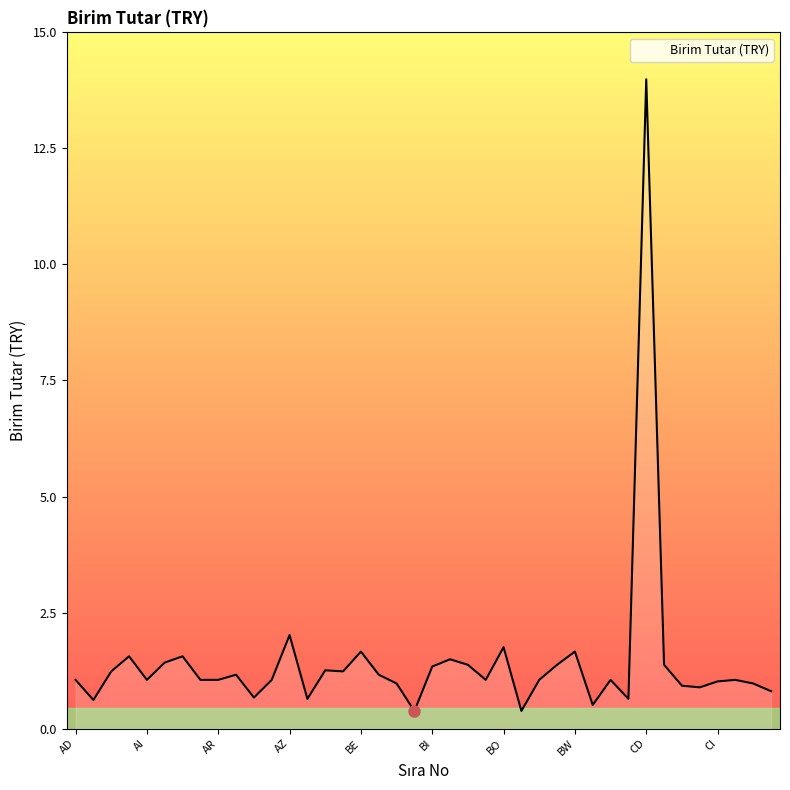

What is the difference between the maximum and minimum values?

13.6